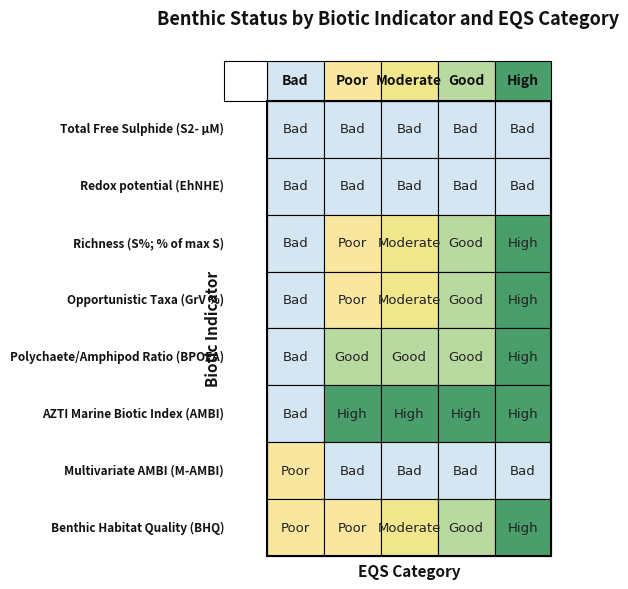

The Bad series shows 0 at 2. True or false?

False